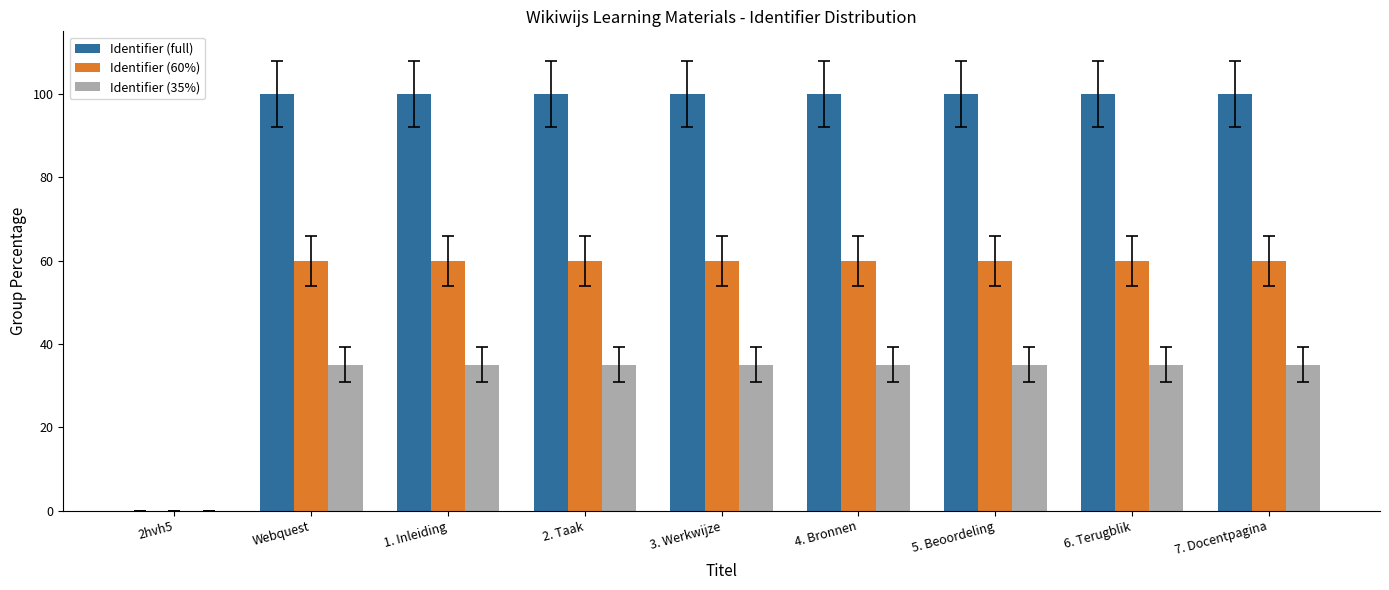

Which series has the largest range (max minus min)?

Identifier (full)